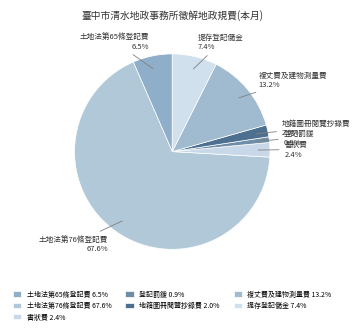

Which has a higher value, 書狀費 or 土地法第65條登記費?

土地法第65條登記費